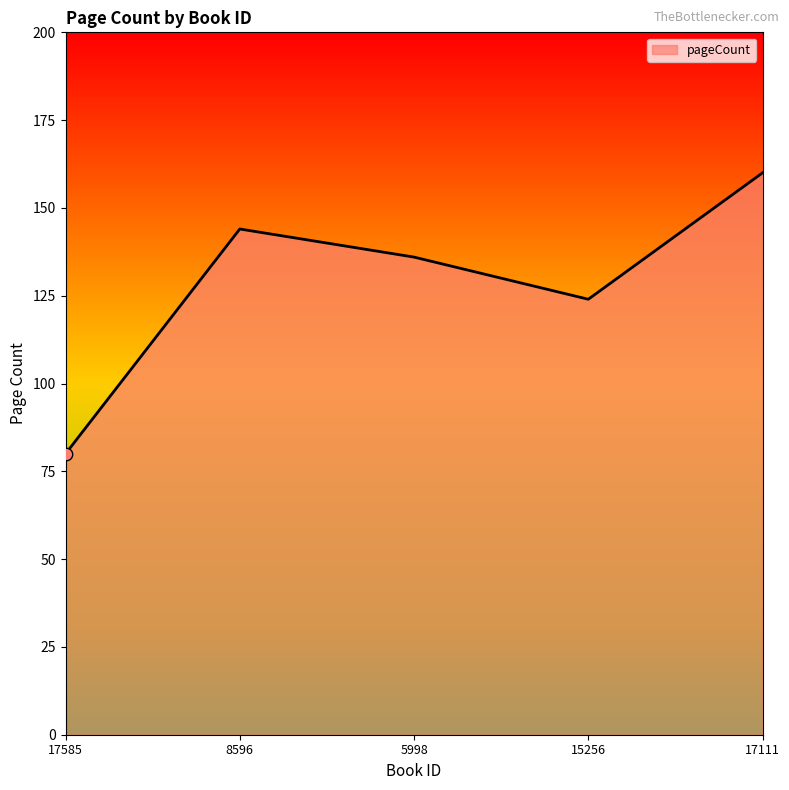

Which has a higher value, 17111 or 5998?

17111